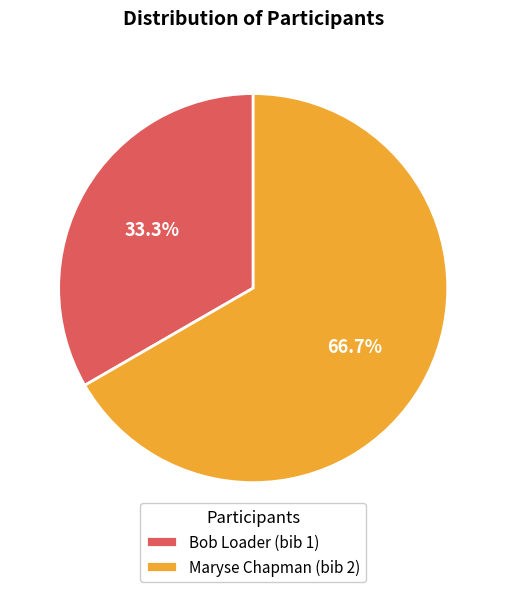

Which slice is the largest?

Maryse Chapman